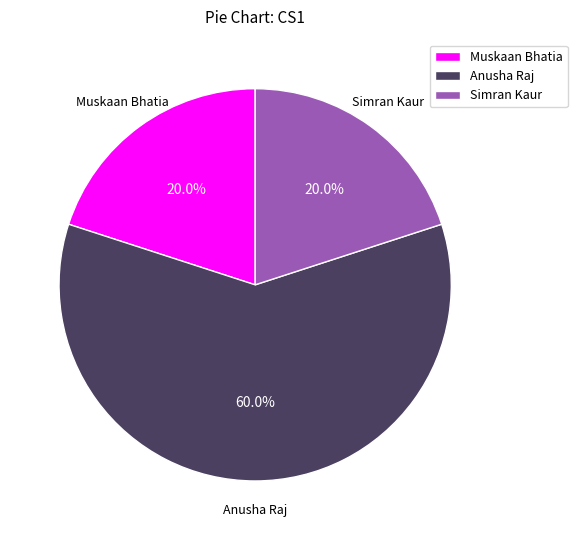

What percentage is NOT represented by Anusha Raj?

40.0%